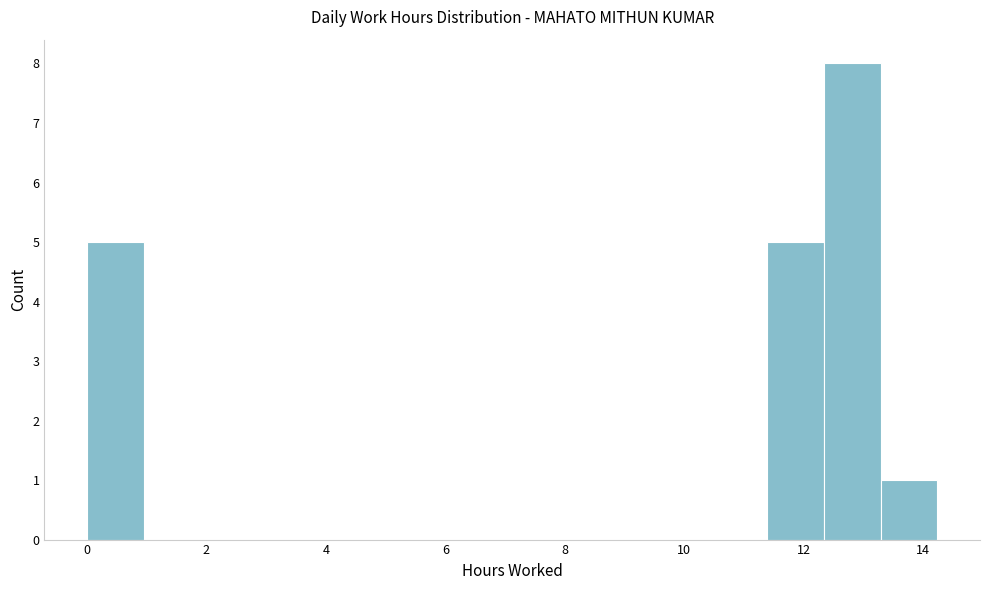

Which range on the x-axis has the tallest bar?

12.4 to 13.2